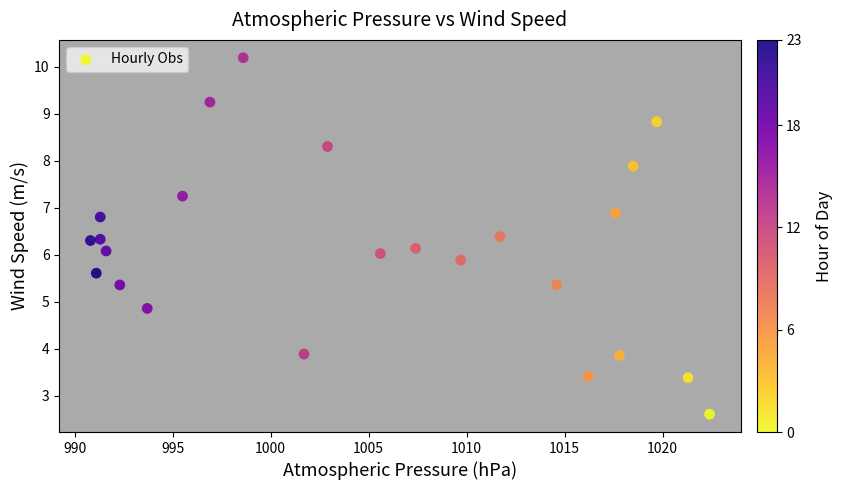

What is the range of X values (max minus min)?

31.6